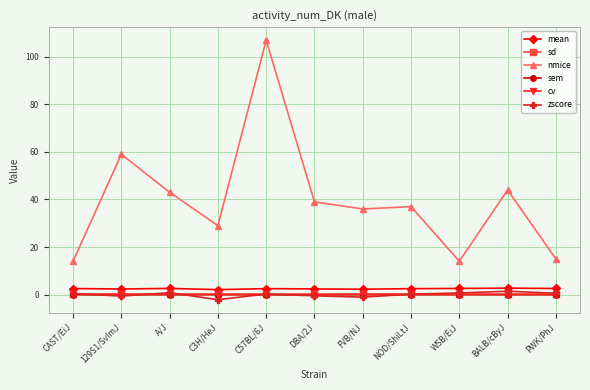

True or false: mean and nmice cross at least once.

False